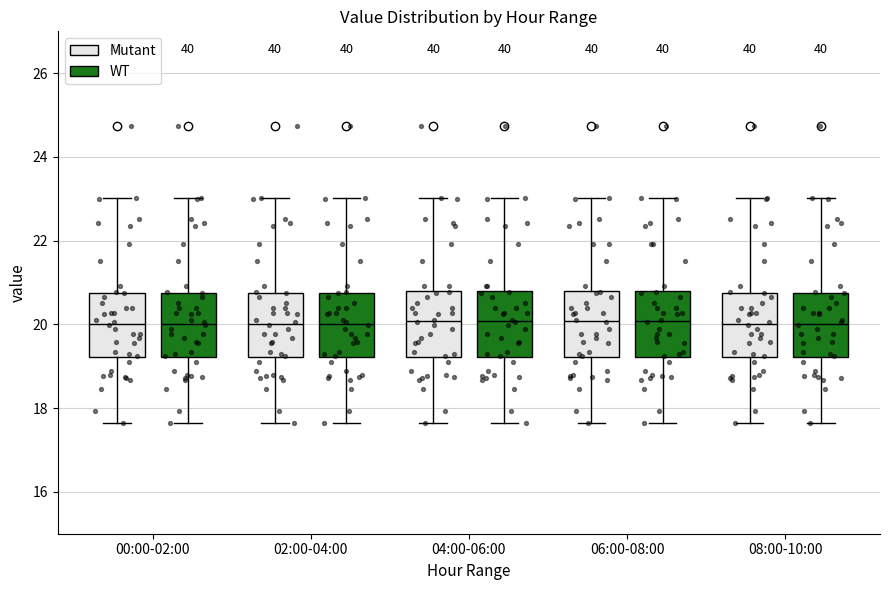

Where does the upper whisker of the box for 02:00-04:00 (WT) end on the y-axis? The values are not printed on the chart, so give them approximately, as read against the axis.

23.0